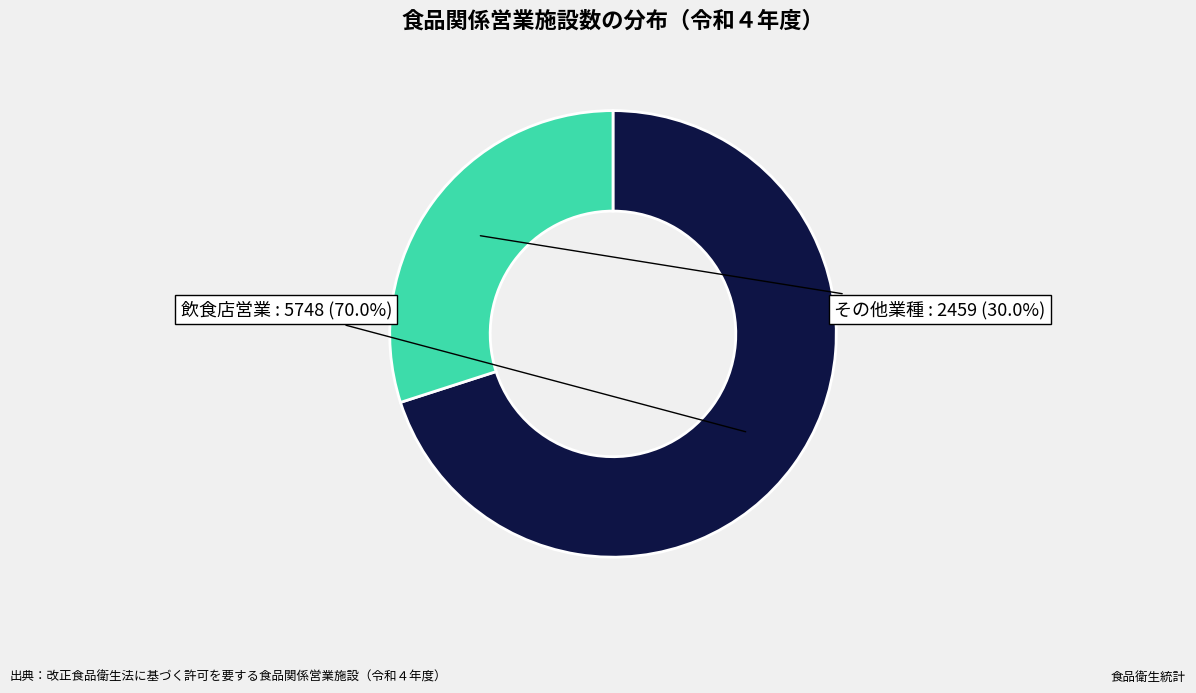

Does any single category account for the majority?

Yes